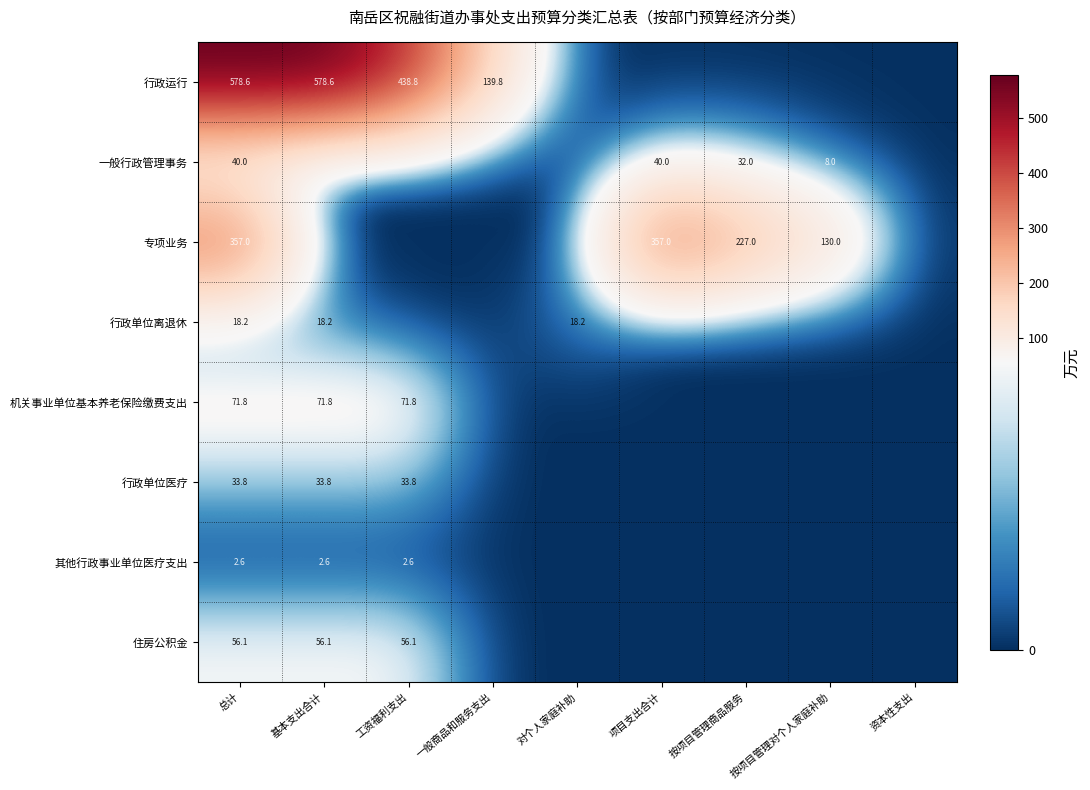

What is the difference between the highest and lowest values at 总计?

576.0